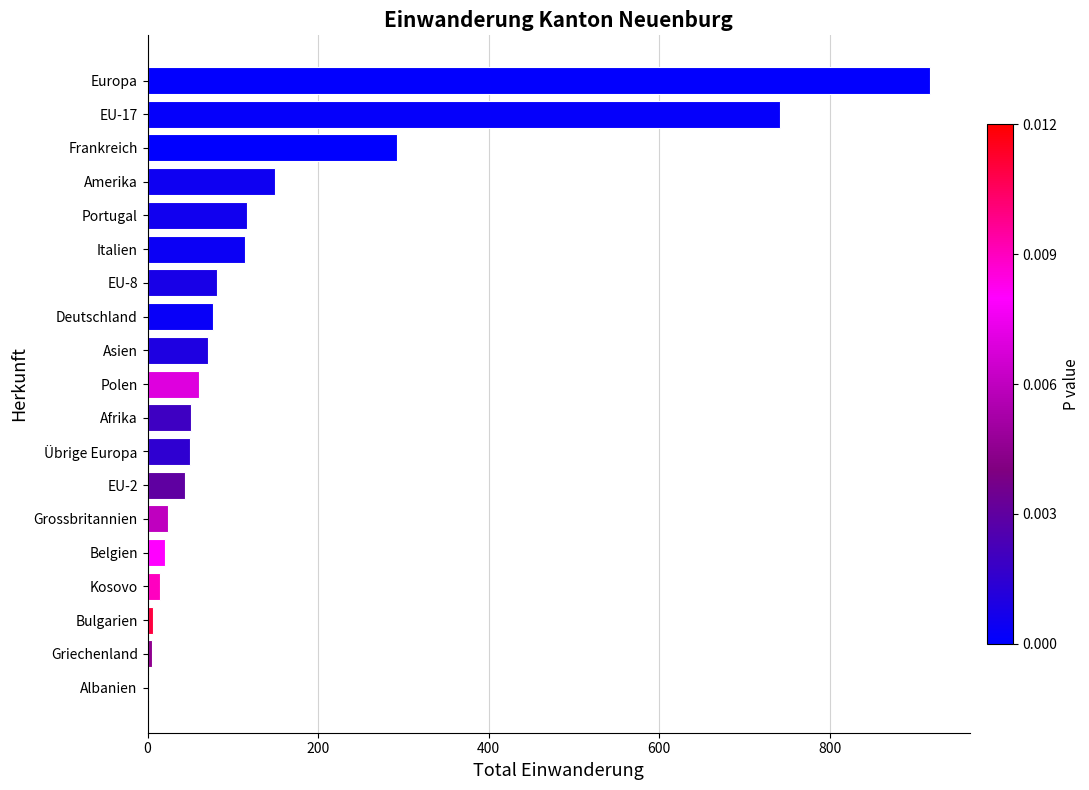

What is the change in value from Übrige Europa to Portugal?

+67